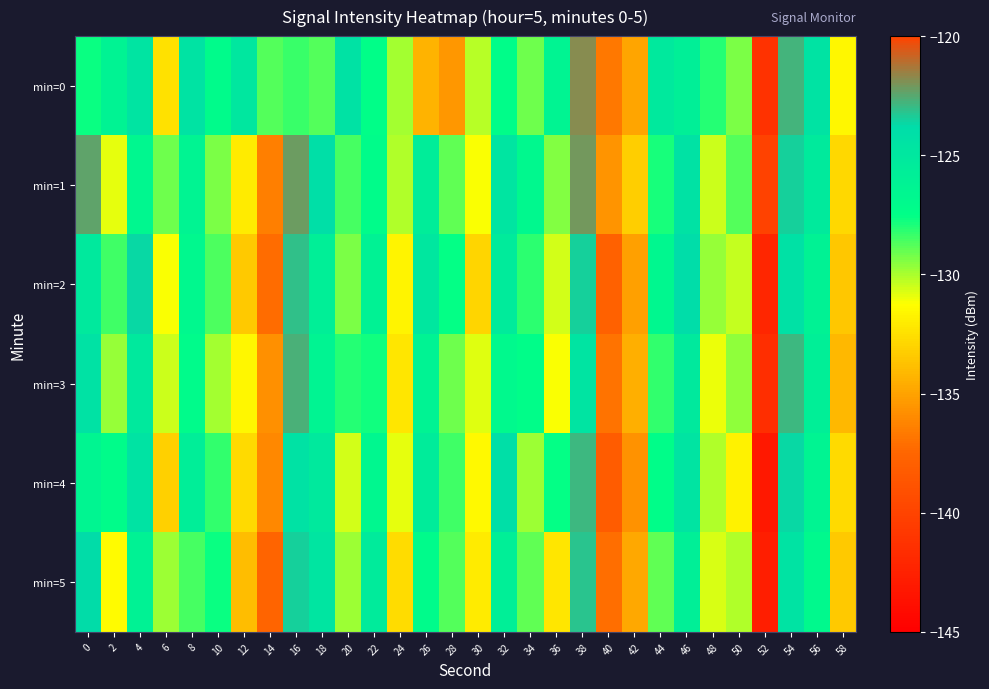

How many categories are shown in the chart?

30